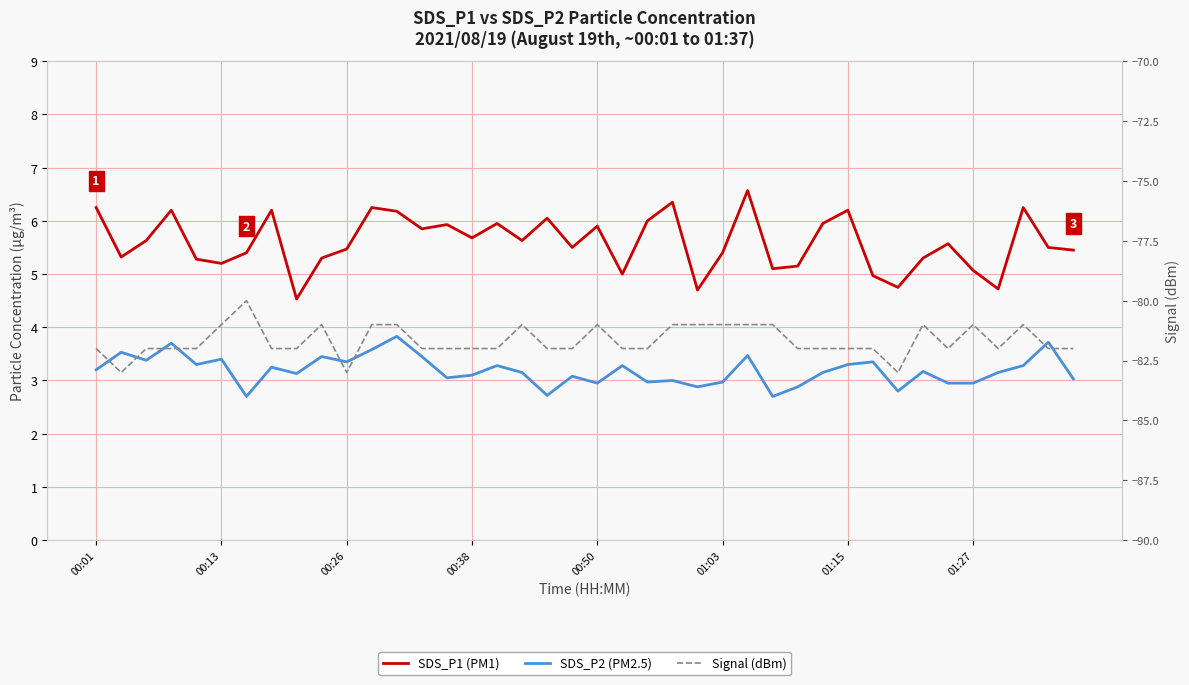

What is the sum of all Signal (dBm) values?

-3267.0